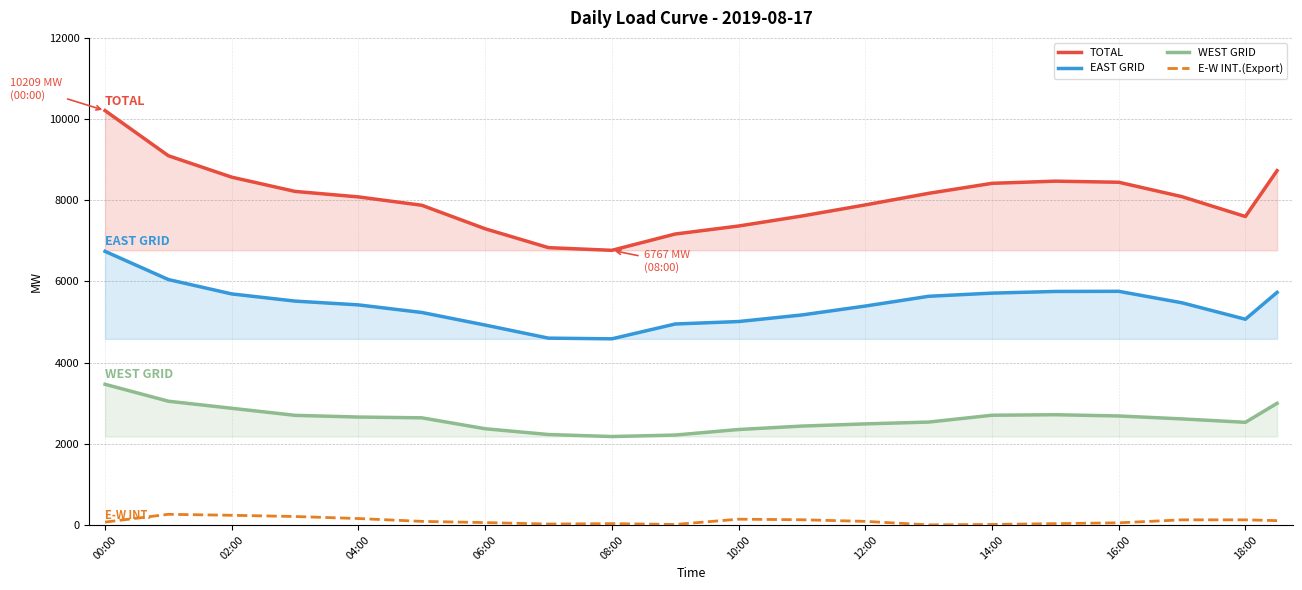

What is the difference between the maximum and minimum values in the E-W INT.(Export) series?

260.0